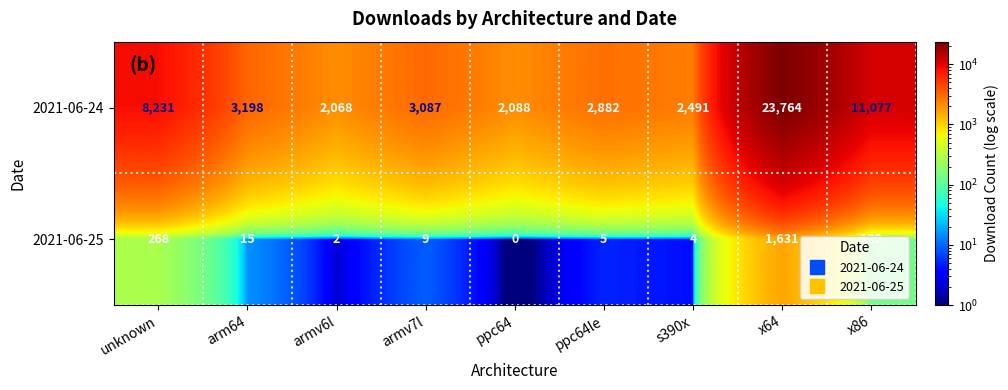

Is it true that 2021-06-24 equals 3087 at armv7l?

True